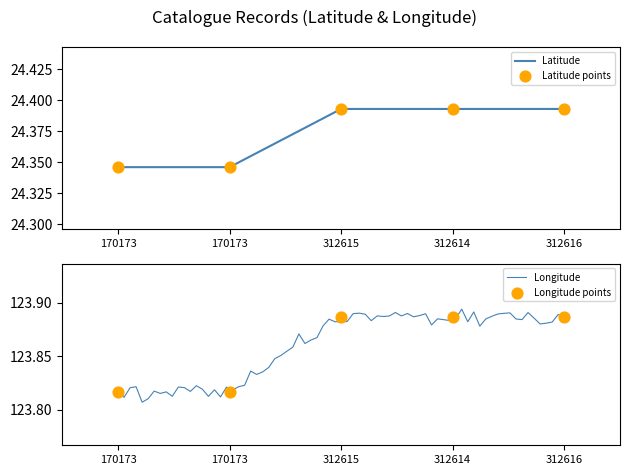

What is the total value across all series at 312615?

148.3